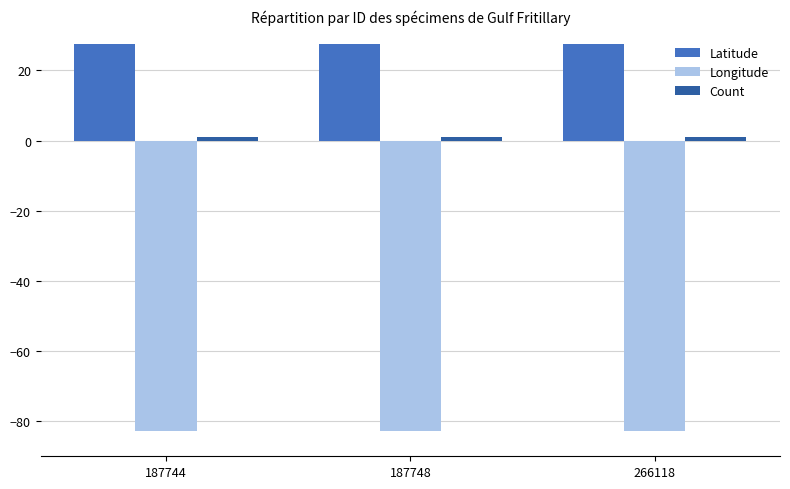

At how many categories does at least one series exceed -71?

3